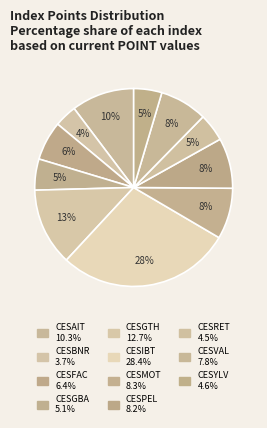

To the nearest percent, what percentage of the pie is CESGTH?

13%